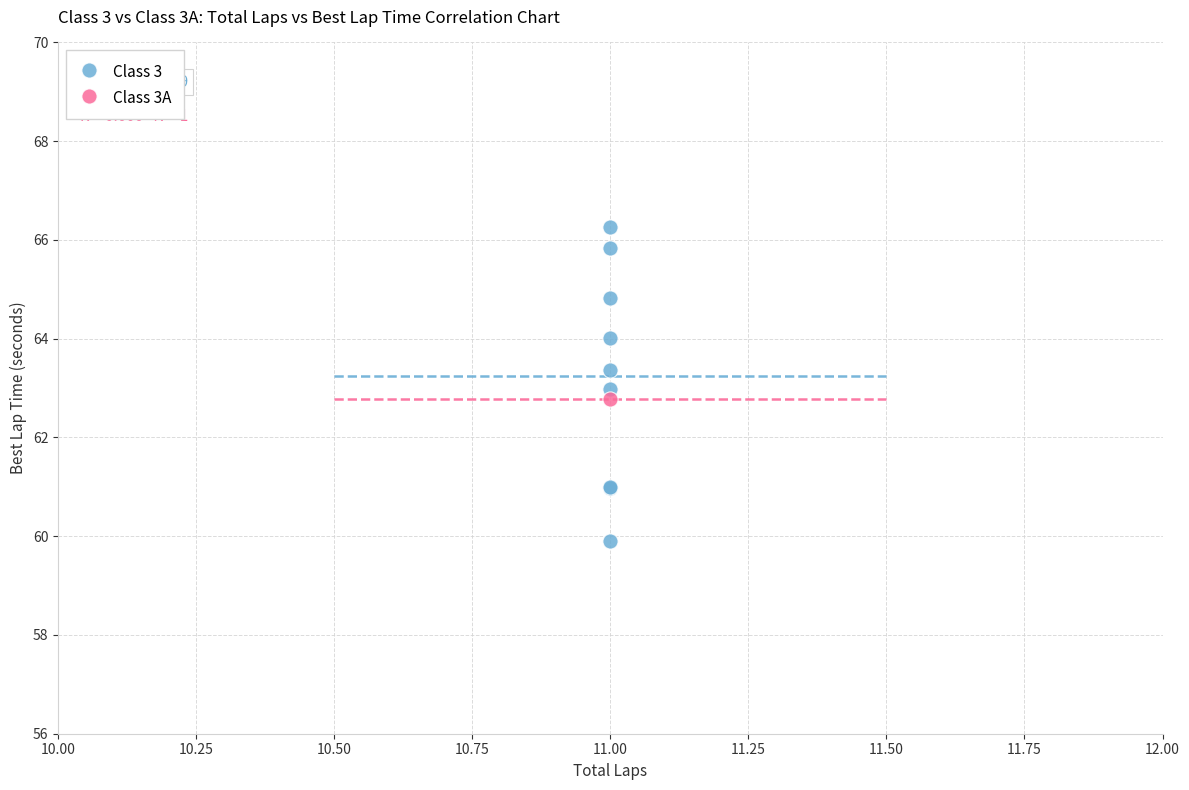

What are all the series names shown in the legend?

Class 3, Class 3A